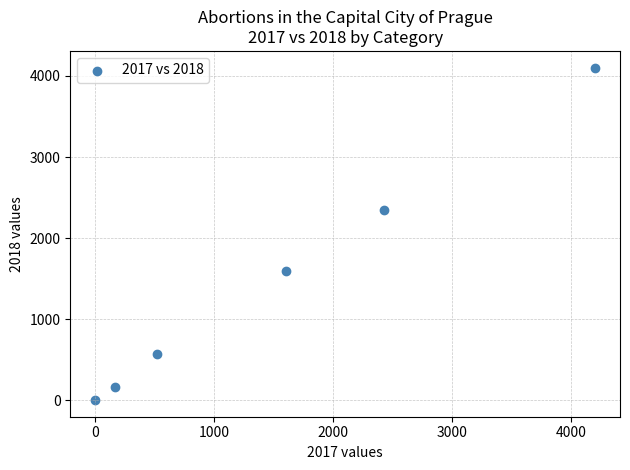

What Y value in the scatter plot is closest to 2052?

2345.0